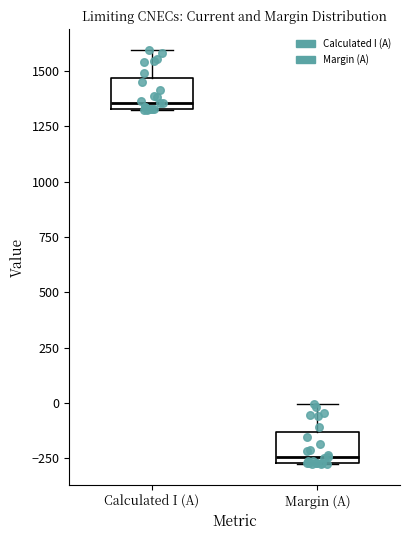

Reading left to right, transcribe this box plot: for each box, give where its median line is, the range the box spans, and where its two whiskers end, as read against the y-axis. The values are not printed on the chart, so give them approximately, as read against the axis.

Calculated I (A): median 1350 (just above the box's lower edge), box 1350 to 1450, whiskers 1300 to 1600
Margin (A): median -250 (just above the box's lower edge), box -250 to -150, whiskers -300 to 0